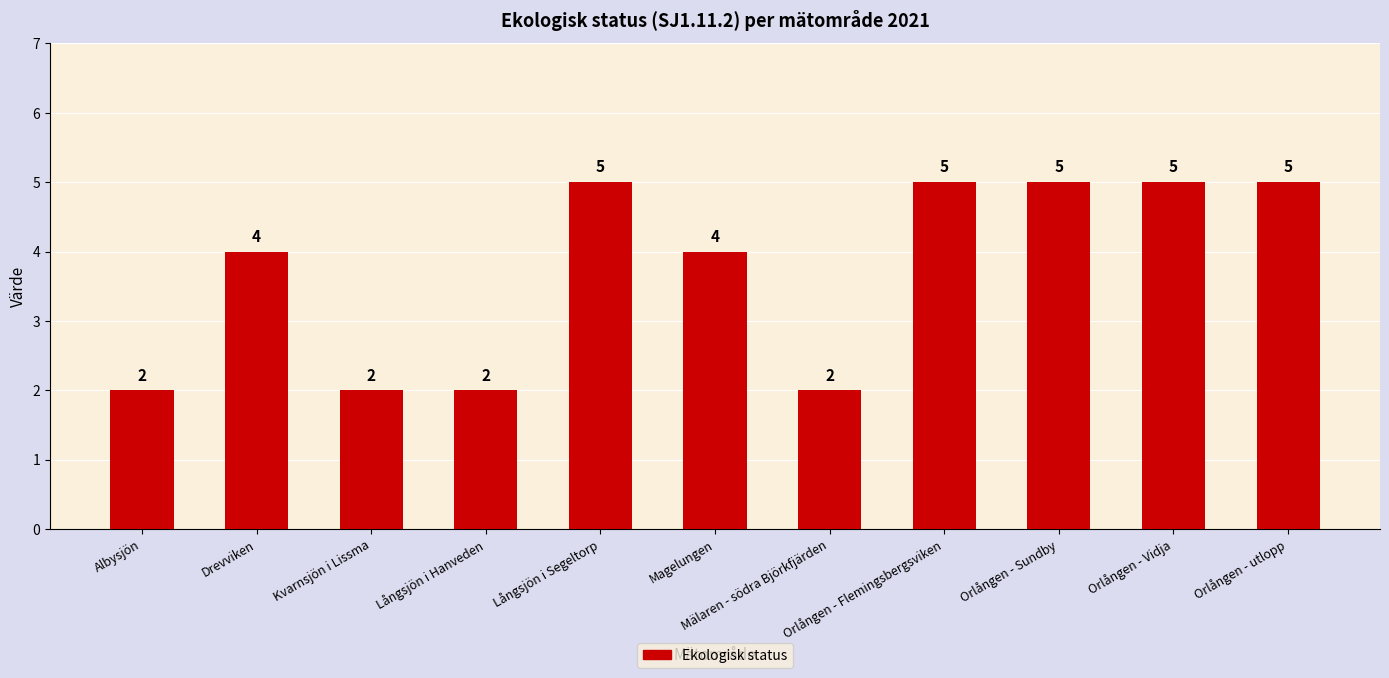

The value at Magelungen is 7. True or false?

False